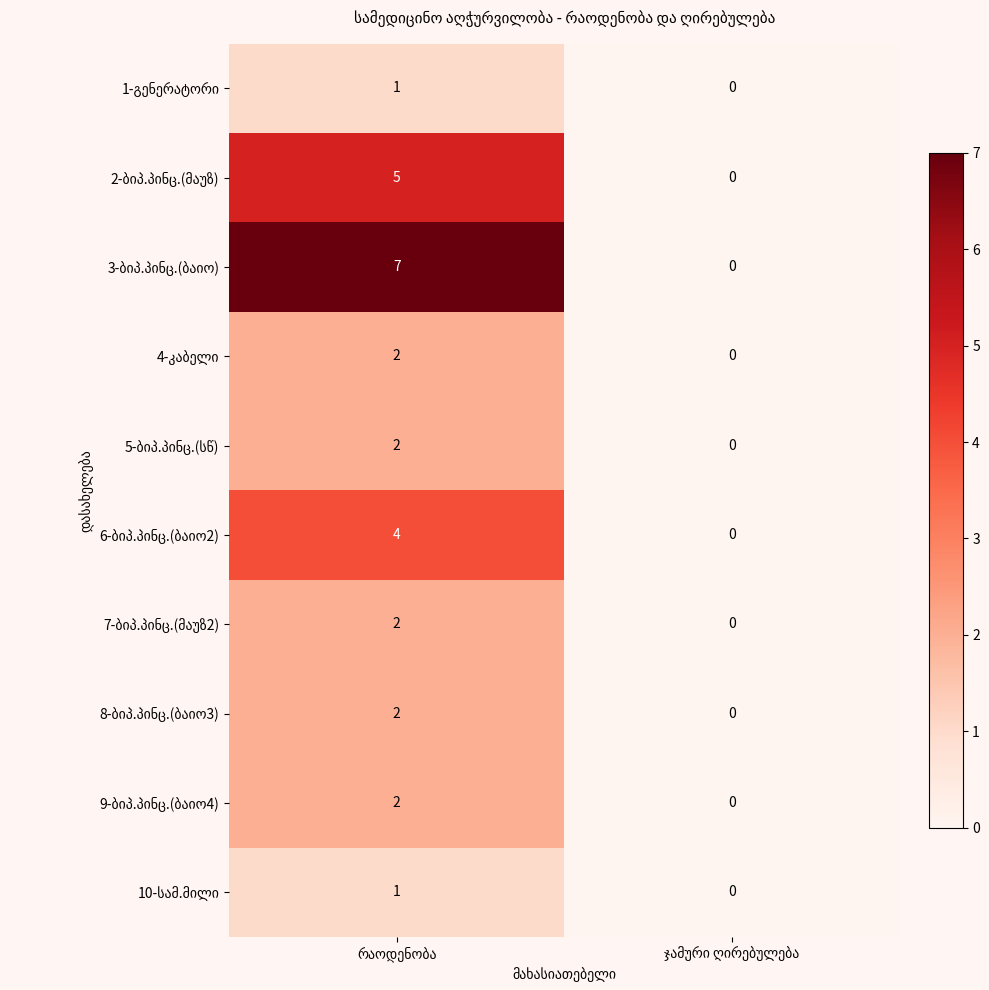

Is the value of 2-ბიპ.პინც.(მაუზ) at რაოდენობა greater than the value of 4-კაბელი at რაოდენობა?

Yes